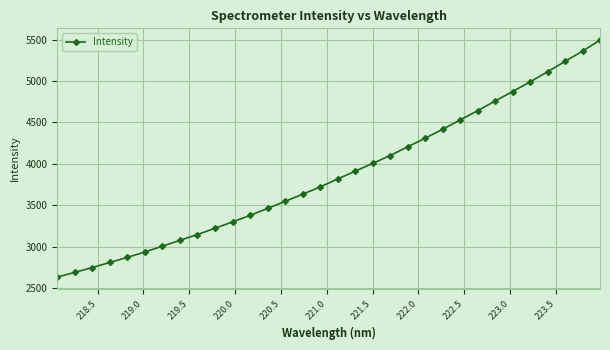

What is the value of the 28th point from the left?

4988.9